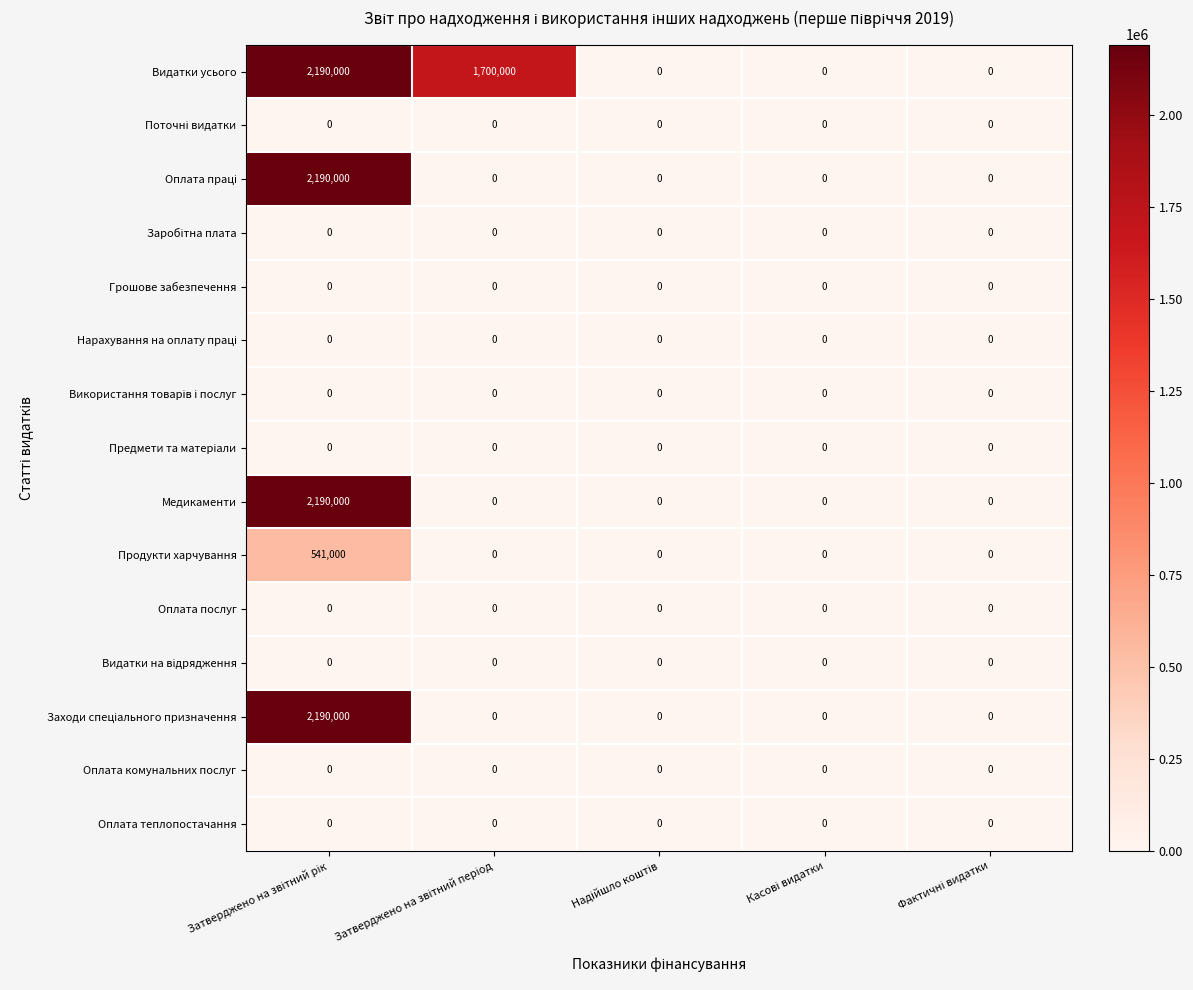

At how many categories does at least one series exceed 467913?

2